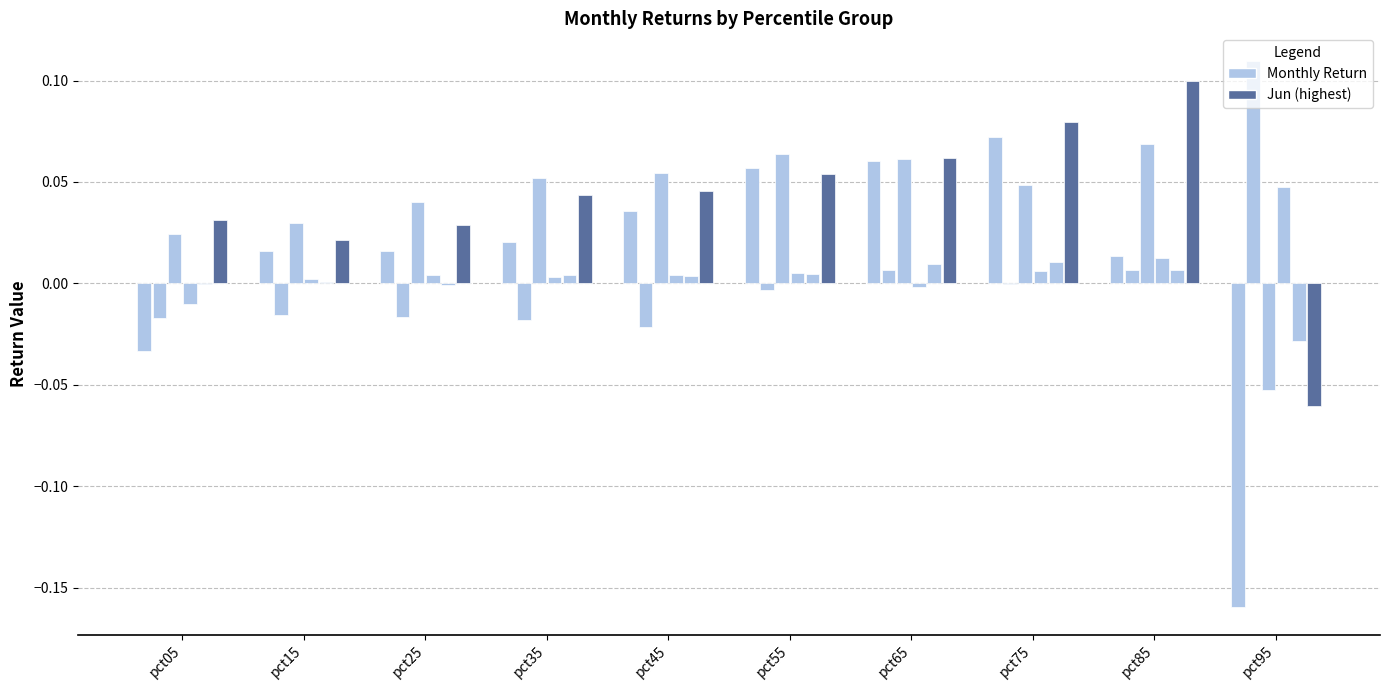

Which category has the lowest value across all series?

pct95